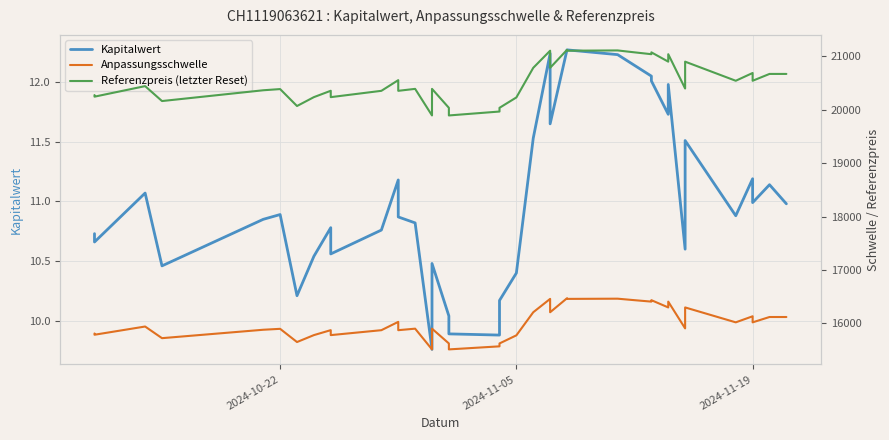

Reading right to left, what are all the values shown in this chart?

Kapitalwert: 11.0	11.1	11.0	11.2	10.9	11.5	10.6	12.0	11.7	12.0	12.1	12.1	12.2	12.3	12.3	11.7	12.2	11.5	10.4	10.2	9.9	9.9	10.0	10.5	9.8	10.8	10.9	11.2	10.8	10.6	10.8	10.5	10.2	10.9	10.8	10.5	11.1	10.7	10.7
Anpassungsschwelle: 16120.3	16120.3	16020.6	16134.0	16020.6	16299.4	15907.4	16408.2	16299.4	16435.2	16408.2	16435.2	16463.1	16459.2	16471.4	16209.4	16459.2	16209.4	15777.4	15625.9	15571.6	15514.5	15625.9	15902.4	15514.5	15902.4	15873.8	16029.5	15873.8	15781.6	15874.6	15781.6	15652.2	15899.2	15881.9	15724.7	15942.5	15788.6	15812.1
Referenzpreis (letzter Reset): 20667.1	20667.1	20539.2	20684.6	20539.2	20896.7	20394.1	21036.2	20896.7	21070.8	21036.2	21070.8	21106.6	21101.6	21117.2	20781.3	21101.6	20781.3	20227.5	20033.1	19963.6	19890.4	20033.1	20387.7	19890.4	20387.7	20351.1	20550.7	20351.1	20232.9	20352.0	20232.9	20067.0	20383.6	20361.5	20159.8	20439.0	20241.8	20272.0